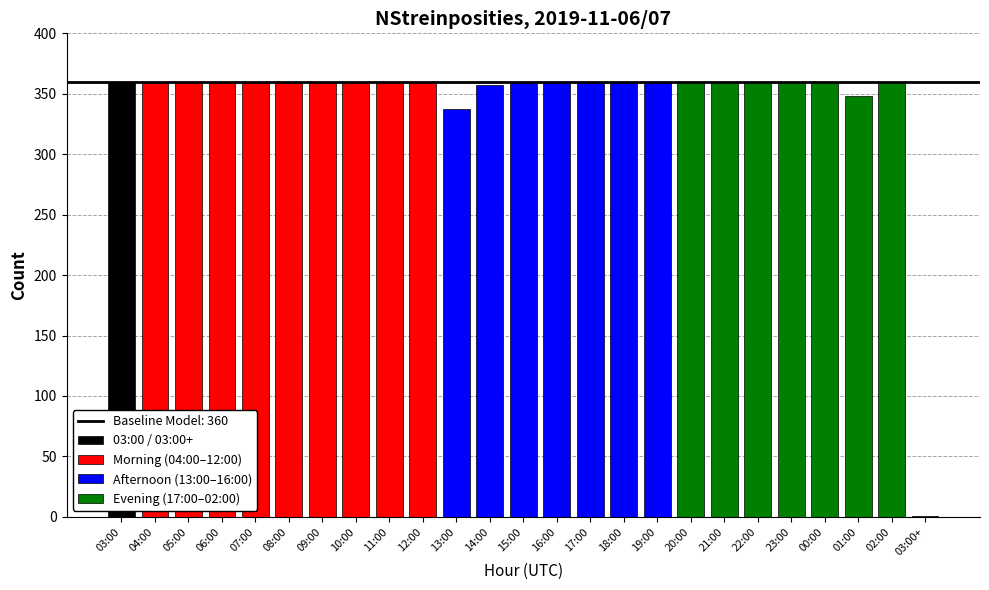

Count the number of categories in the chart.

25